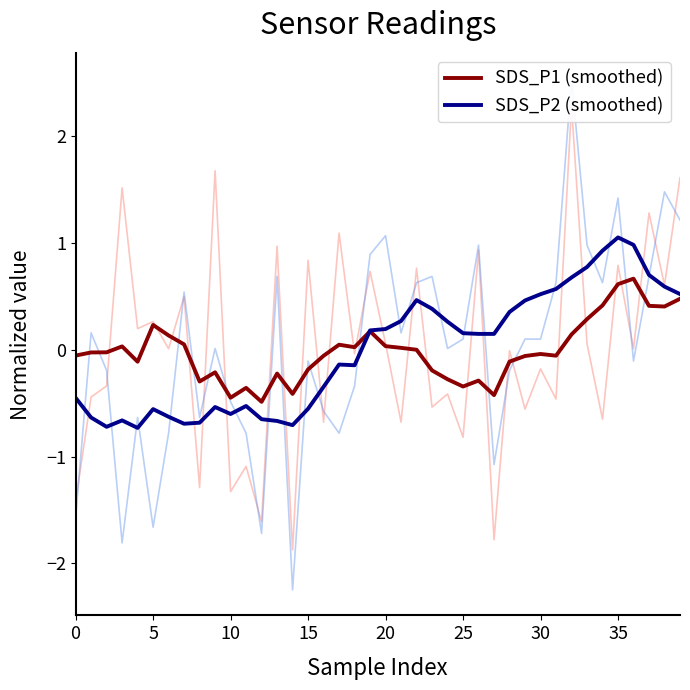

Reading left to right, transcribe all the data shown in this chart.

SDS_P1 (smoothed): -0.1	-0.0	-0.0	0.0	-0.1	0.2	0.1	0.1	-0.3	-0.2	-0.4	-0.4	-0.5	-0.2	-0.4	-0.2	-0.1	0.0	0.0	0.2	0.0	0.0	0.0	-0.2	-0.3	-0.3	-0.3	-0.4	-0.1	-0.1	-0.0	-0.1	0.1	0.3	0.4	0.6	0.7	0.4	0.4	0.5
SDS_P2 (smoothed): -0.4	-0.6	-0.7	-0.7	-0.7	-0.6	-0.6	-0.7	-0.7	-0.5	-0.6	-0.5	-0.7	-0.7	-0.7	-0.6	-0.3	-0.1	-0.1	0.2	0.2	0.3	0.5	0.4	0.3	0.2	0.1	0.1	0.4	0.5	0.5	0.6	0.7	0.8	0.9	1.1	1.0	0.7	0.6	0.5